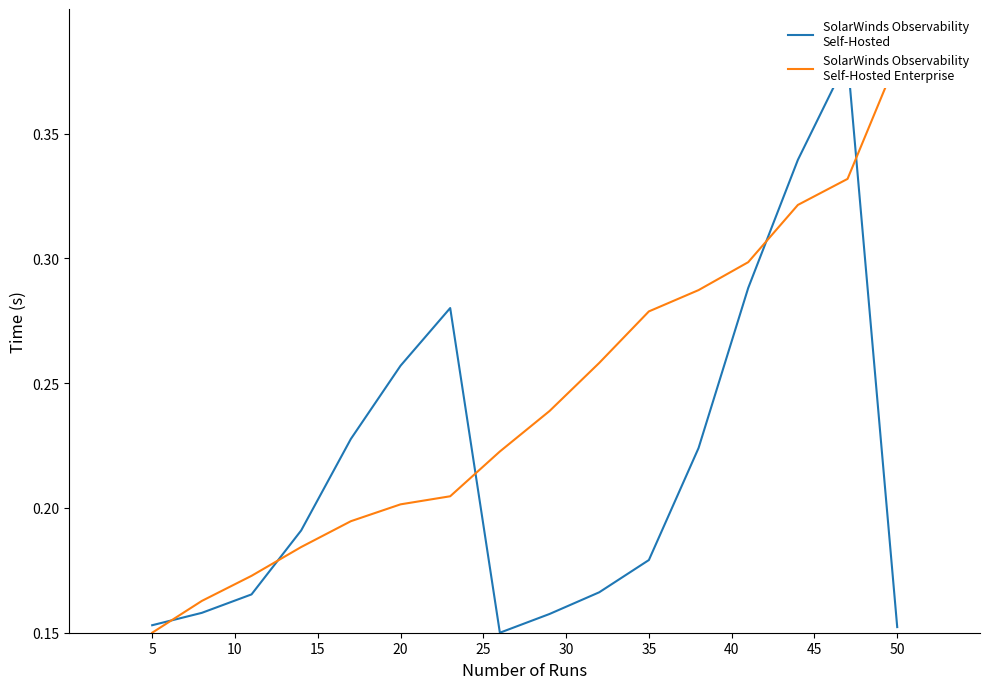

Reading left to right, transcribe all the data shown in this chart.

SolarWinds Observability
Self-Hosted: 0.2	0.2	0.2	0.2	0.2	0.3	0.3	0.1	0.2	0.2	0.2	0.2	0.3	0.3	0.4	0.2
SolarWinds Observability
Self-Hosted Enterprise: 0.1	0.2	0.2	0.2	0.2	0.2	0.2	0.2	0.2	0.3	0.3	0.3	0.3	0.3	0.3	0.4